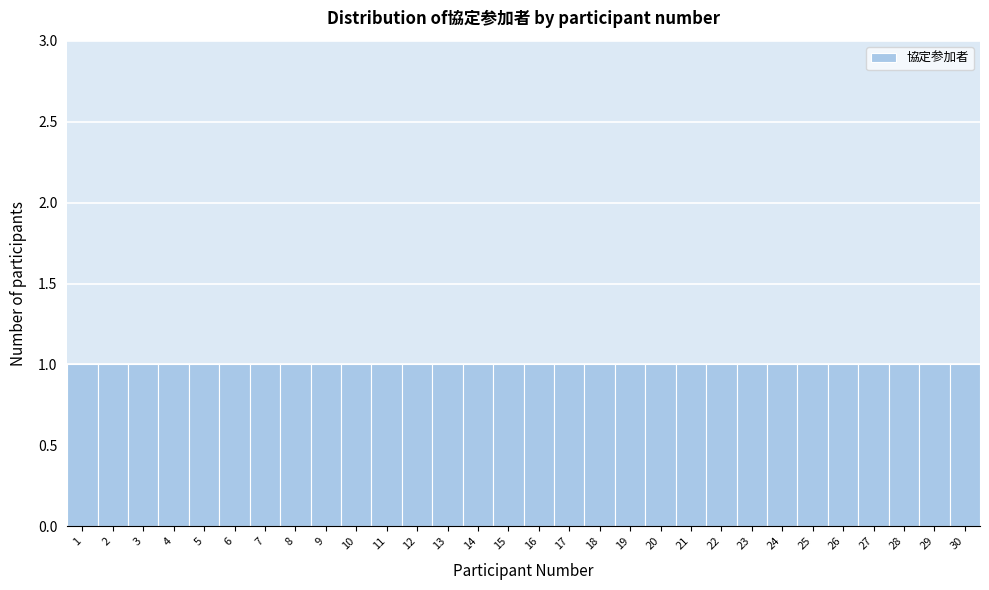

Reading left to right, transcribe this chart: for each bar, give the range it covers on the x-axis and its height. The values are not printed on the chart, so give them approximately, as read against the axis.

0.5 to 1.5: 1
1.5 to 2.5: 1
2.5 to 3.5: 1
3.5 to 4.5: 1
4.5 to 5.5: 1
5.5 to 6.5: 1
6.5 to 7.5: 1
7.5 to 8.5: 1
8.5 to 9.5: 1
9.5 to 10.5: 1
10.5 to 11.5: 1
11.5 to 12.5: 1
12.5 to 13.5: 1
13.5 to 14.5: 1
14.5 to 15.5: 1
15.5 to 16.5: 1
16.5 to 17.5: 1
17.5 to 18.5: 1
18.5 to 19.5: 1
19.5 to 20.5: 1
20.5 to 21.5: 1
21.5 to 22.5: 1
22.5 to 23.5: 1
23.5 to 24.5: 1
24.5 to 25.5: 1
25.5 to 26.5: 1
26.5 to 27.5: 1
27.5 to 28.5: 1
28.5 to 29.5: 1
29.5 to 30.5: 1